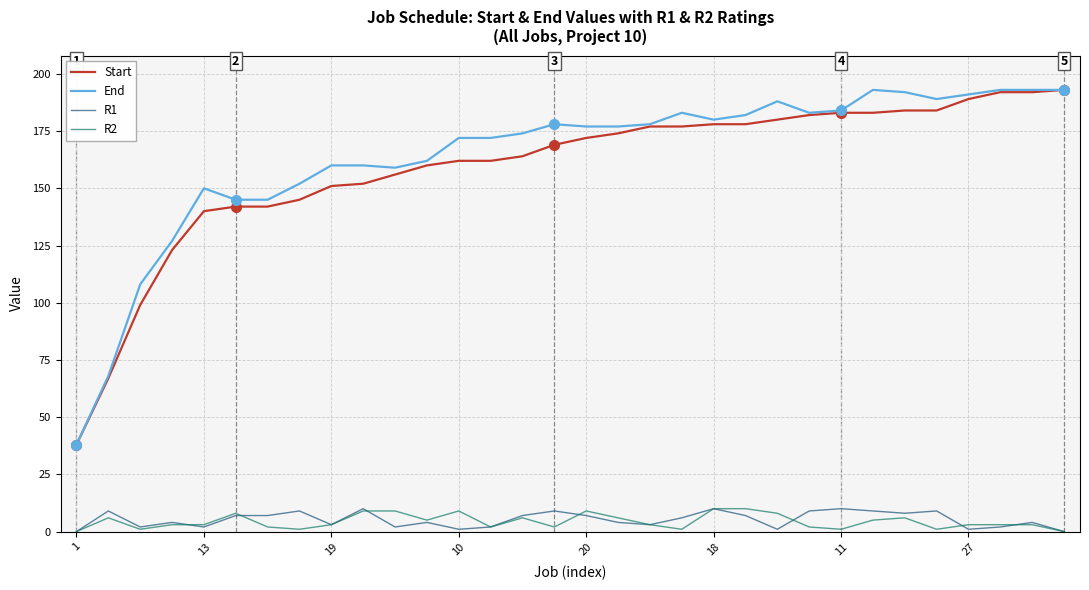

What is the difference between the maximum and minimum values in the R2 series?

10